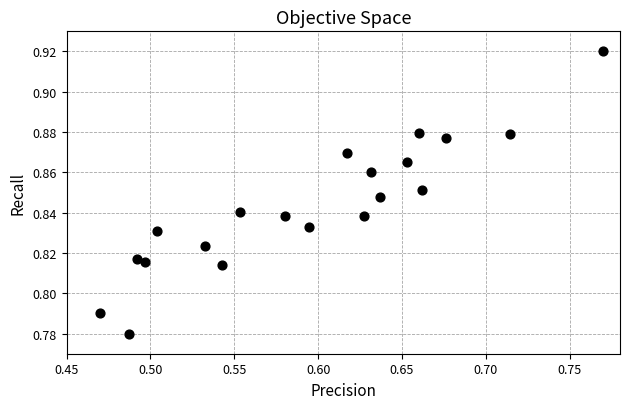

What is the range of X values (max minus min)?

0.3